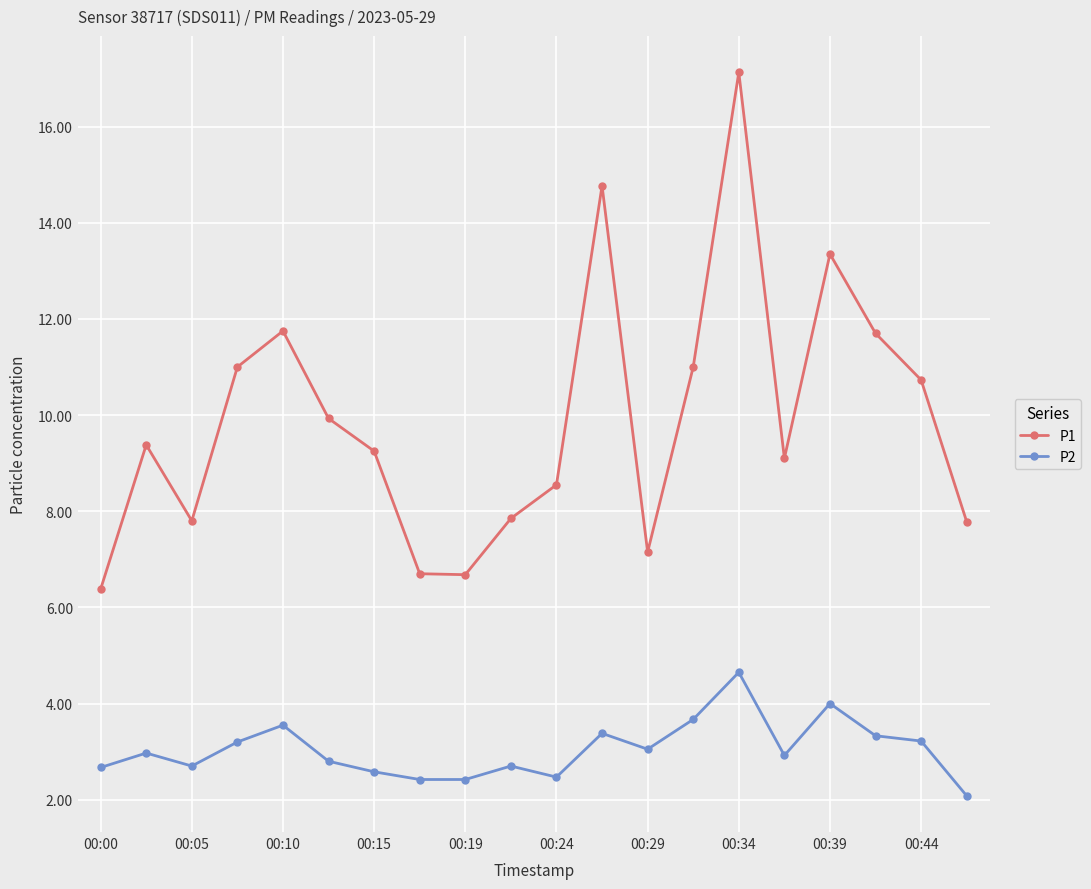

At how many categories does at least one series exceed 12?

3